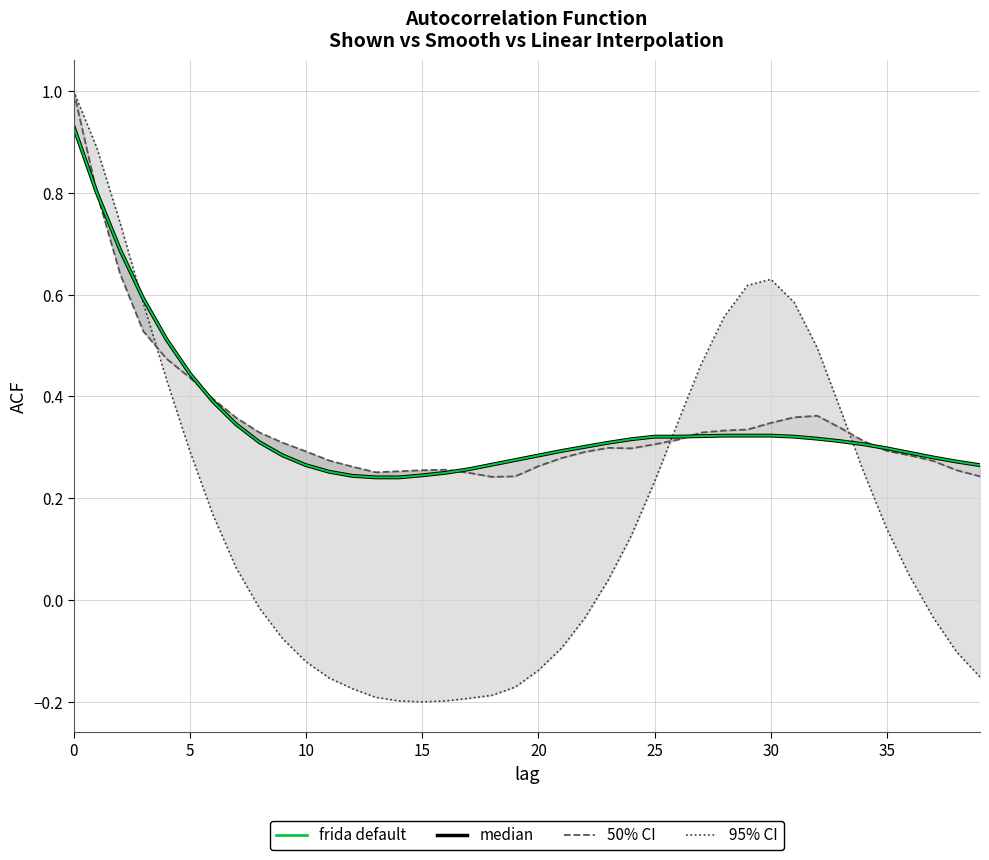

What is the label of the 2nd point from the right?

38